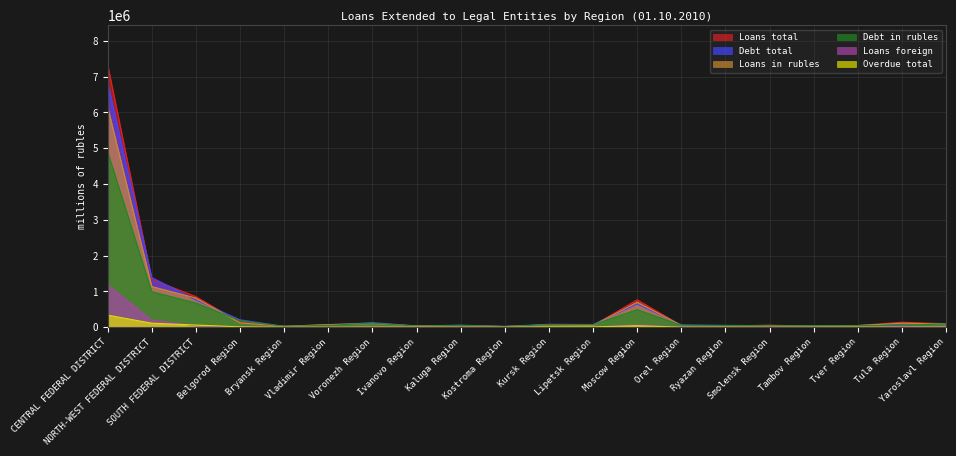

What are all the series names shown in the legend?

Loans total, Debt total, Loans in rubles, Debt in rubles, Loans foreign, Overdue total